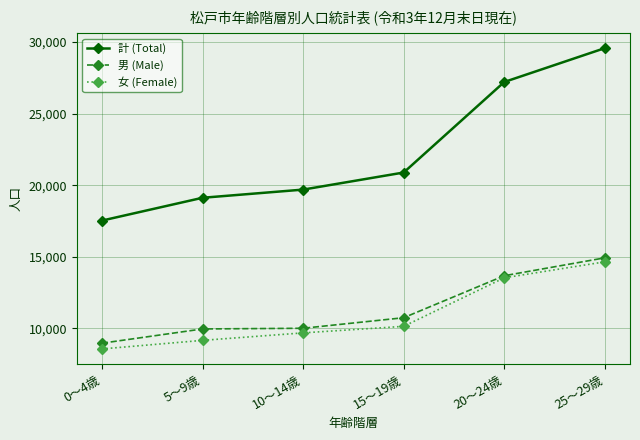

Which label corresponds to the smallest value in the chart?

0～4歳